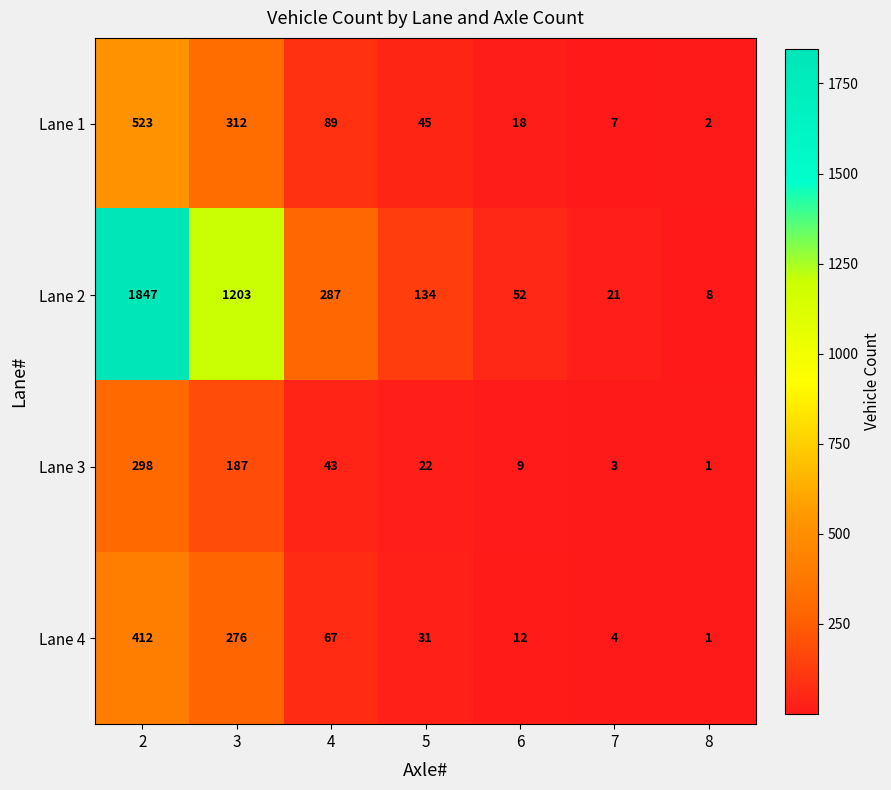

Rank the categories by Lane 4 value from highest to lowest.

2, 3, 4, 5, 6, 7, 8